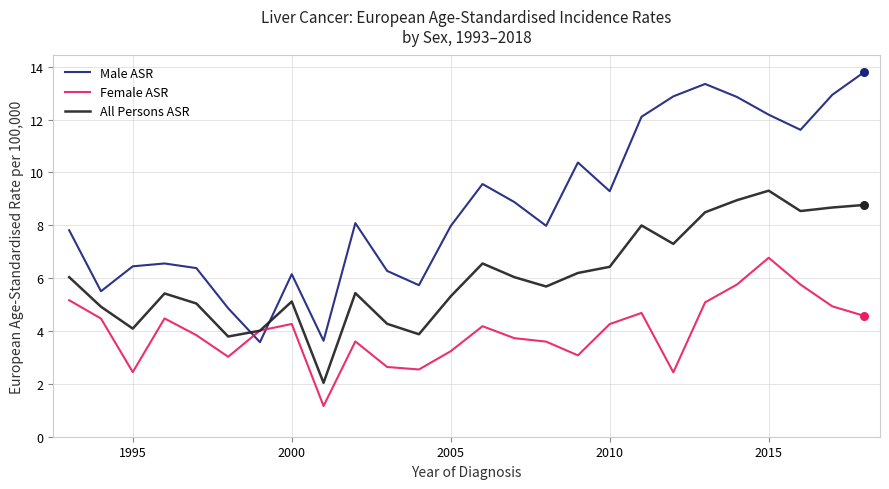

Which series ends up on top after the final intersection of Male ASR and Female ASR?

Male ASR